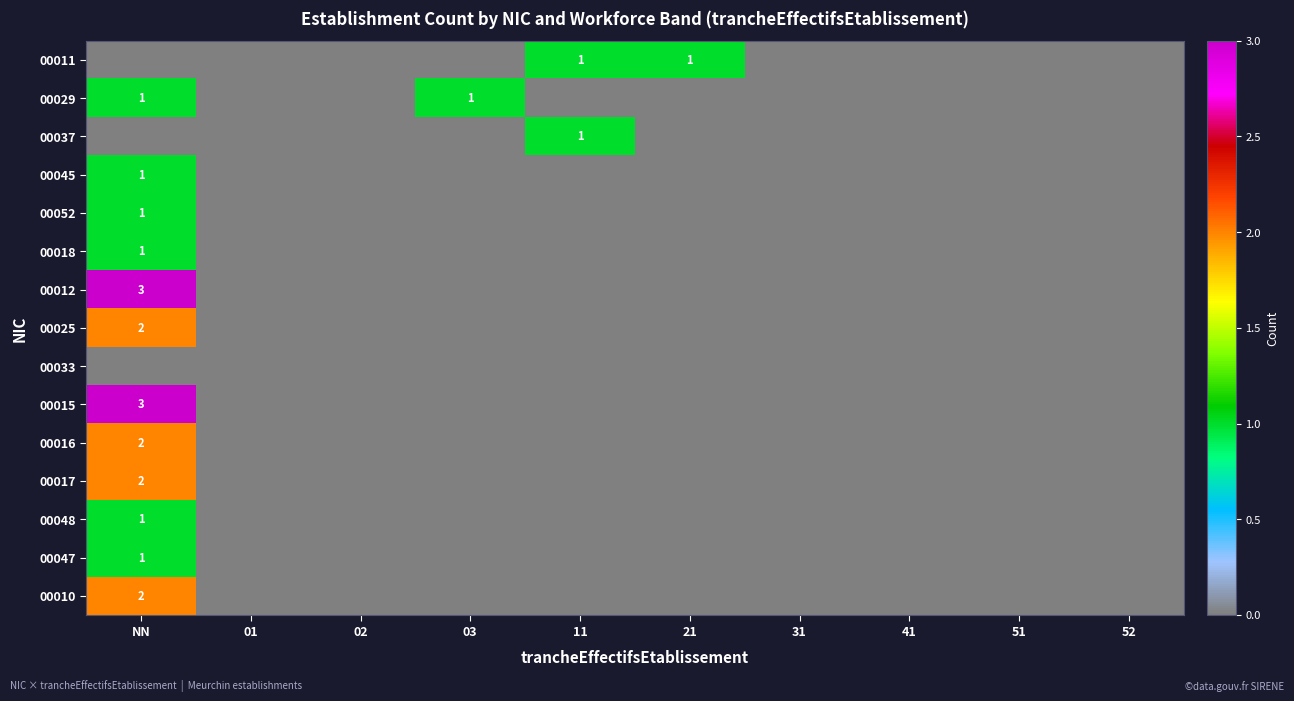

The 00029 series shows 0 at 11. True or false?

True